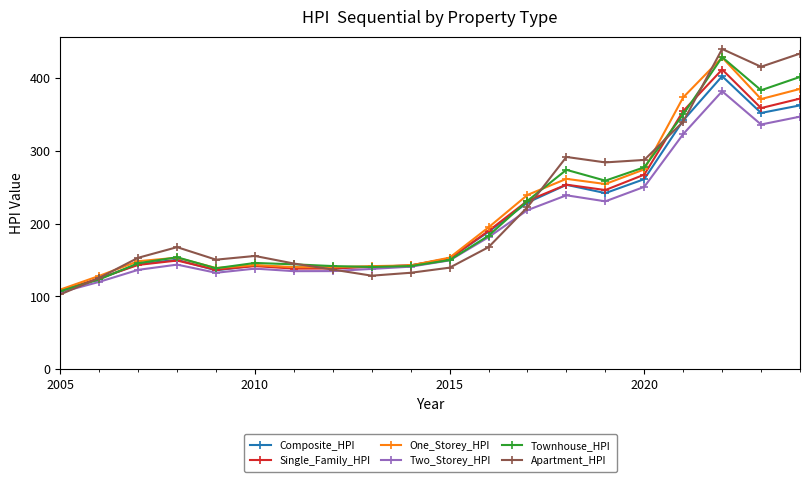

What is the difference between the maximum and second lowest values in the Apartment_HPI series?

314.6